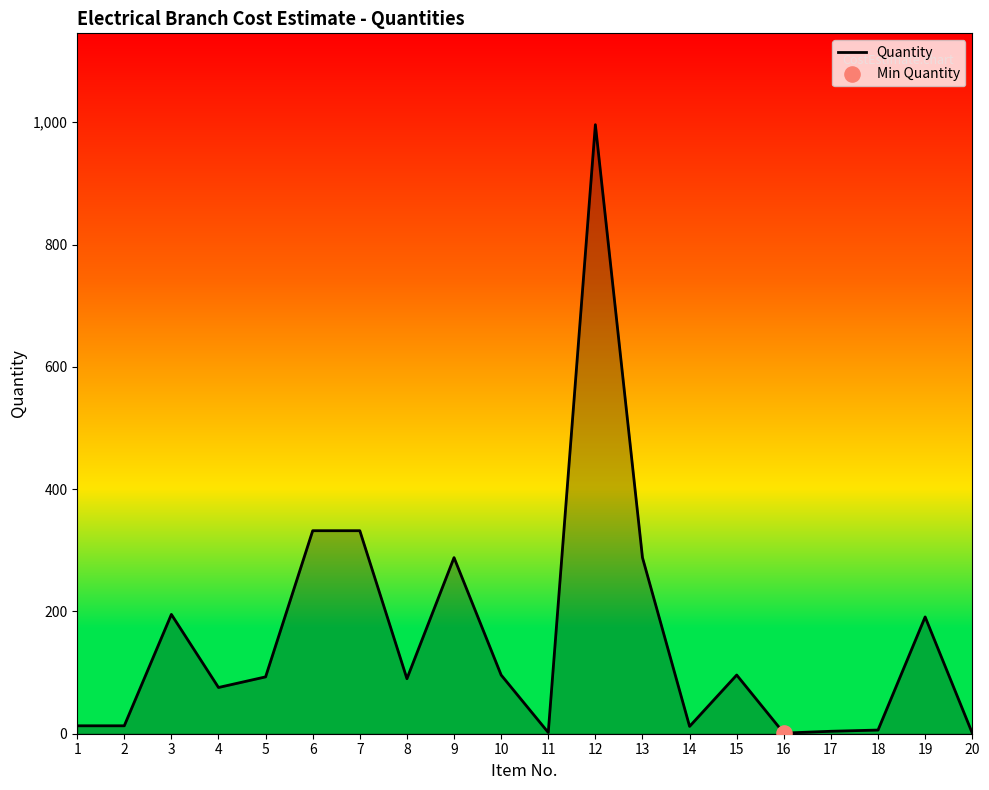

What is the greatest value displayed?

996.0